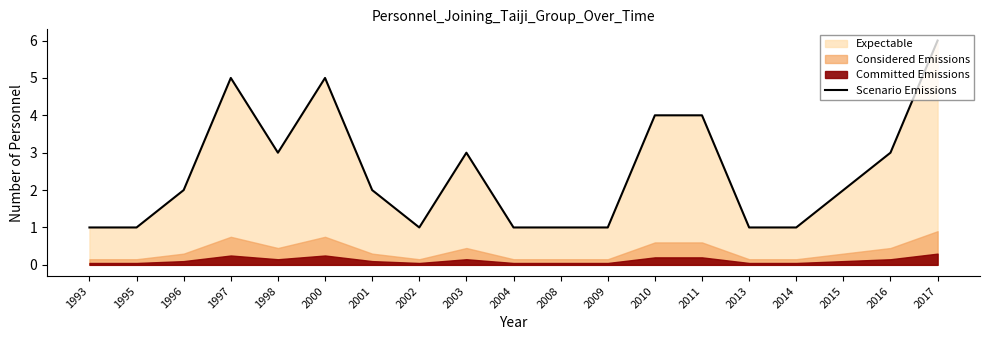

Reading left to right, what are all the values shown in this chart?

1	1	2	5	3	5	2	1	3	1	1	1	4	4	1	1	2	3	6